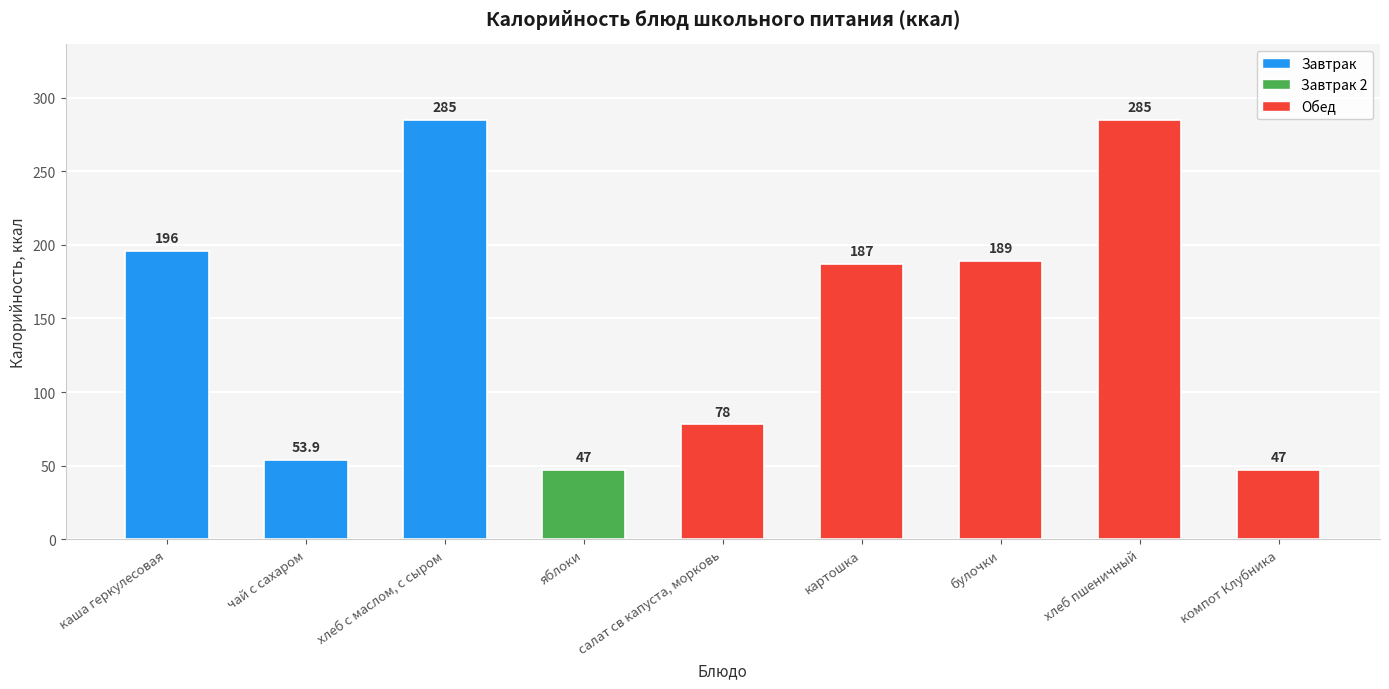

Reading right to left, what are all the values shown in this chart?

компот Клубника=47.0	хлеб пшеничный=285.0	булочки=189.0	картошка=187.0	салат св капуста, морковь=78.0	яблоки=47.0	хлеб с маслом, с сыром=285.0	чай с сахаром=53.9	каша геркулесовая=196.0